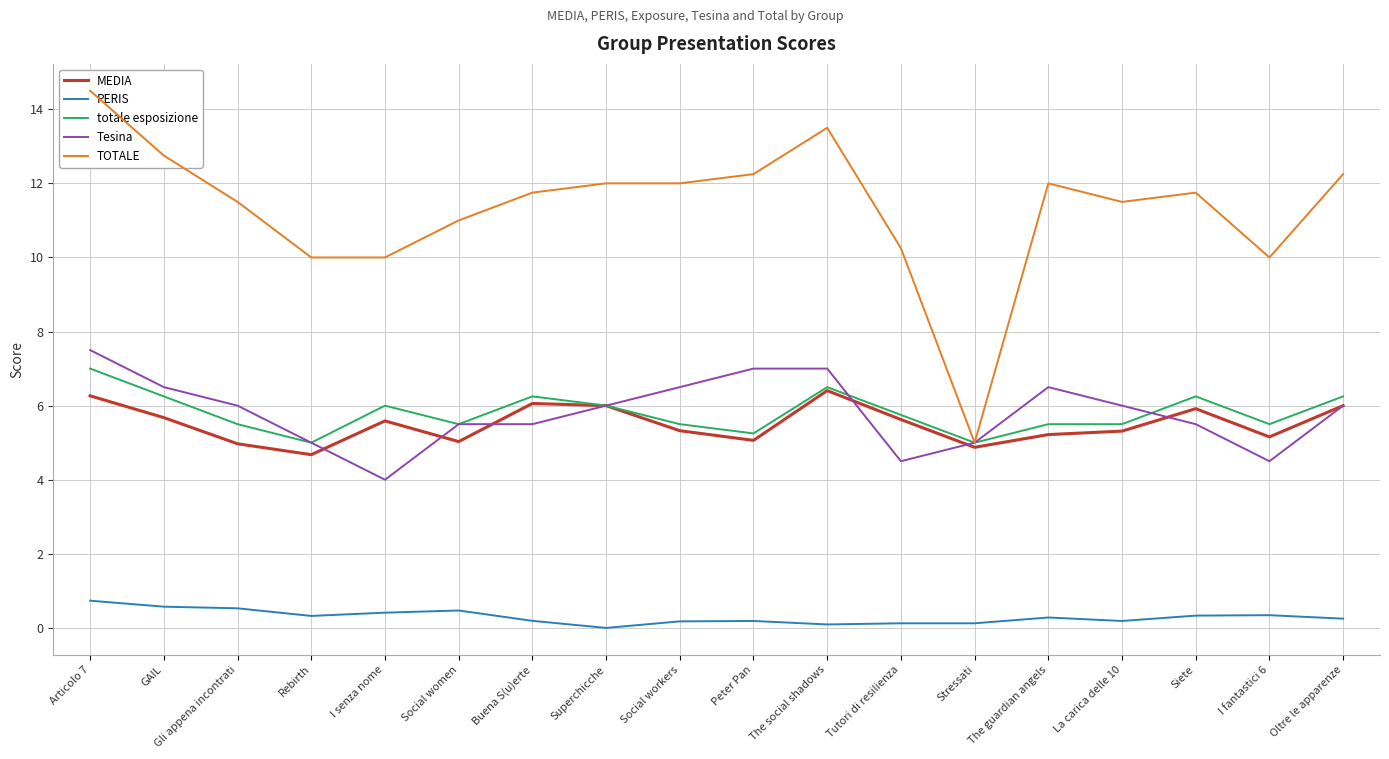

List the series in order of their peak value, lowest first.

PERIS, MEDIA, totale esposizione, Tesina, TOTALE